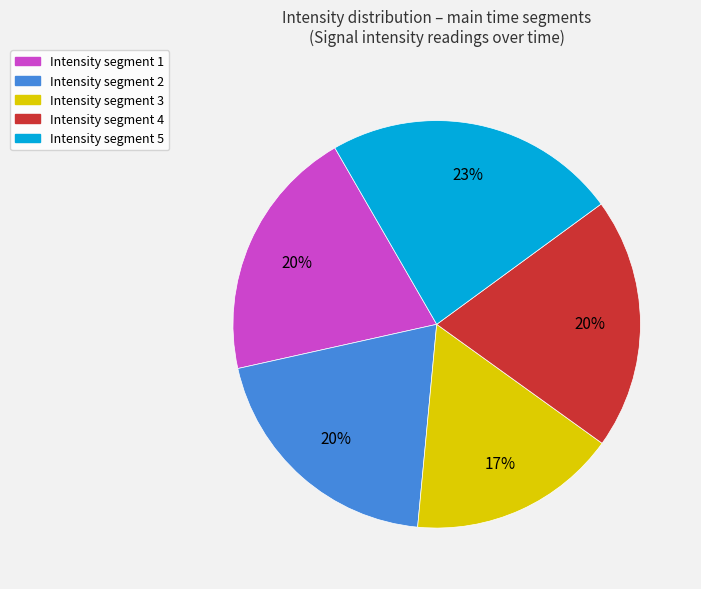

The Intensity segment 4 slice represents 9% of the pie. True or false?

False